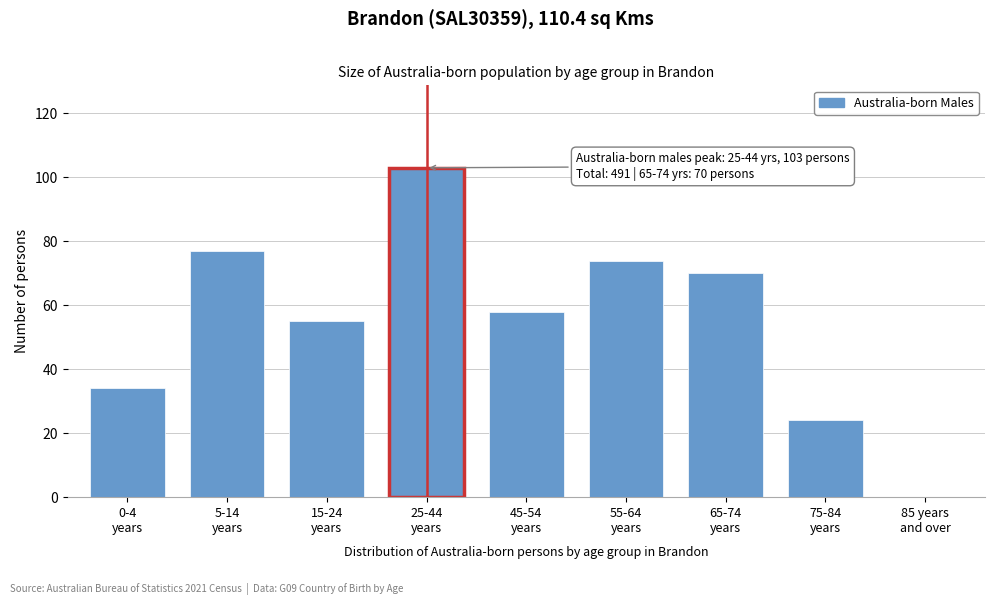

What is the greatest value displayed?

103